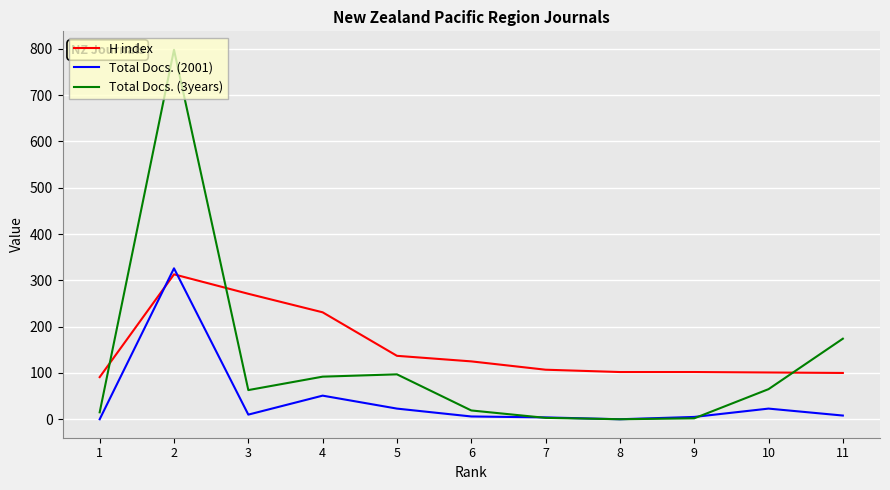

At which category is the sum across all series the highest?

2